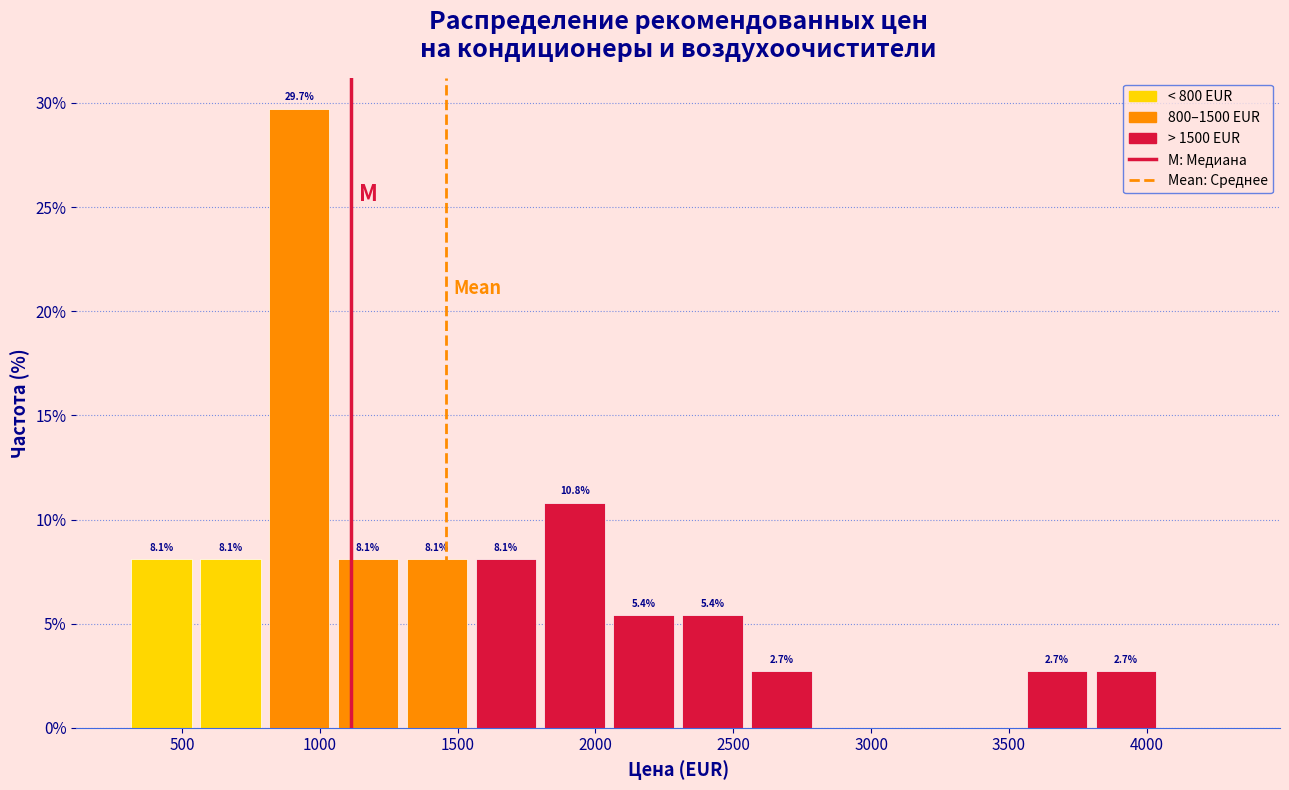

Which range on the x-axis has the tallest bar?

800 to 1050